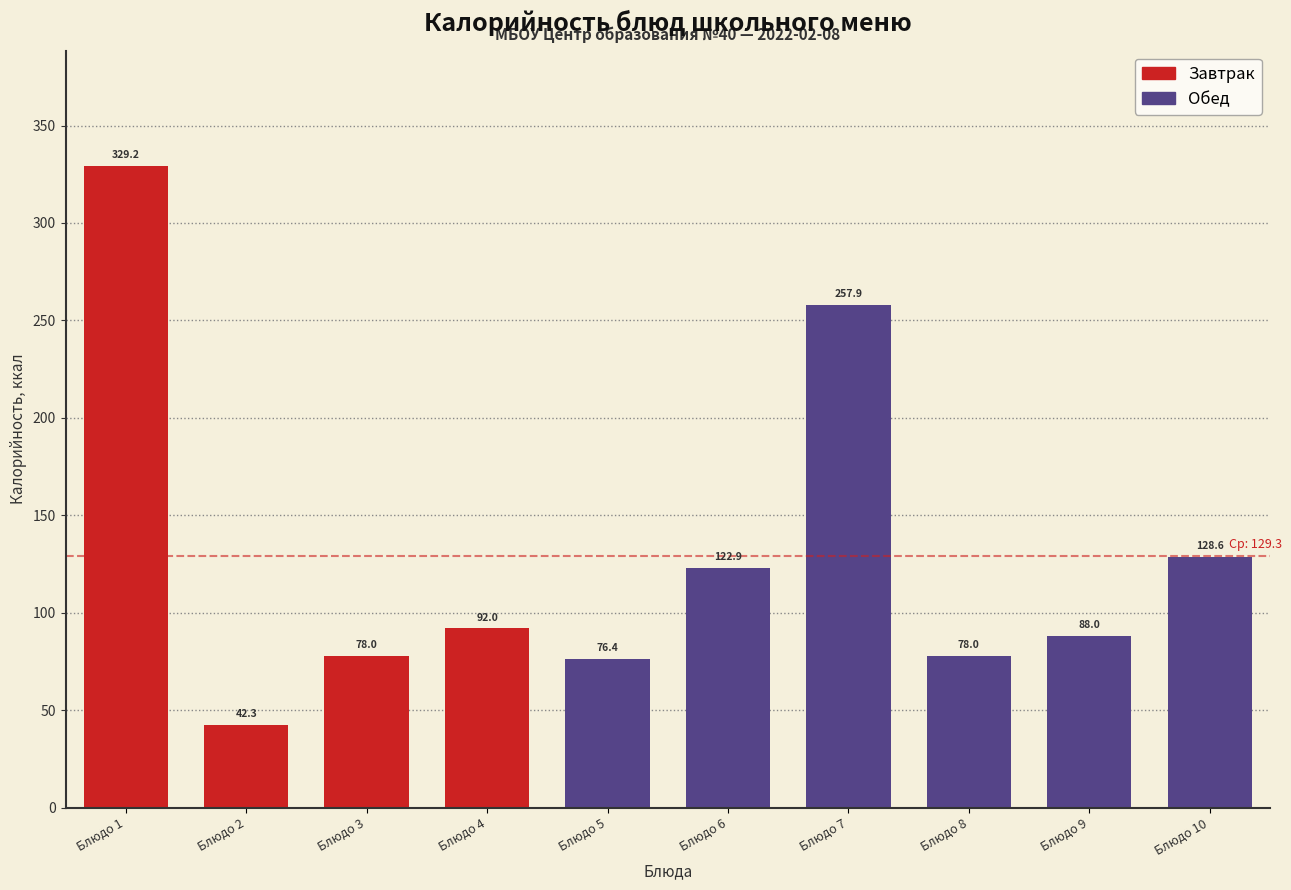

Reading right to left, what are all the values shown in this chart?

Блюдо 10=128.6	Блюдо 9=88.0	Блюдо 8=78.0	Блюдо 7=257.9	Блюдо 6=122.9	Блюдо 5=76.4	Блюдо 4=92.0	Блюдо 3=78.0	Блюдо 2=42.3	Блюдо 1=329.2